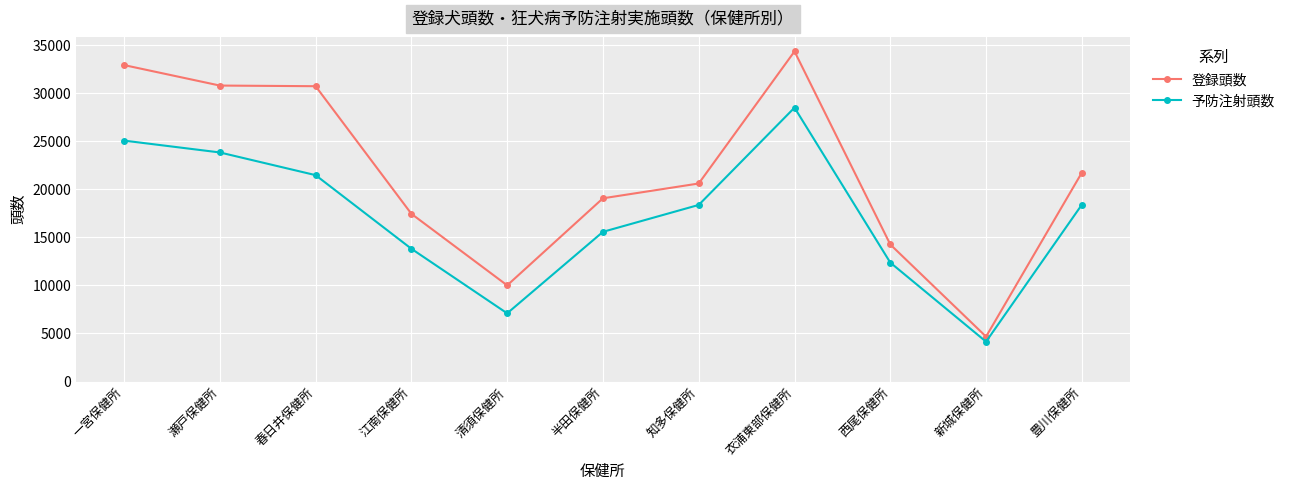

Rank the series at 春日井保健所 from lowest to highest value.

予防注射頭数, 登録頭数